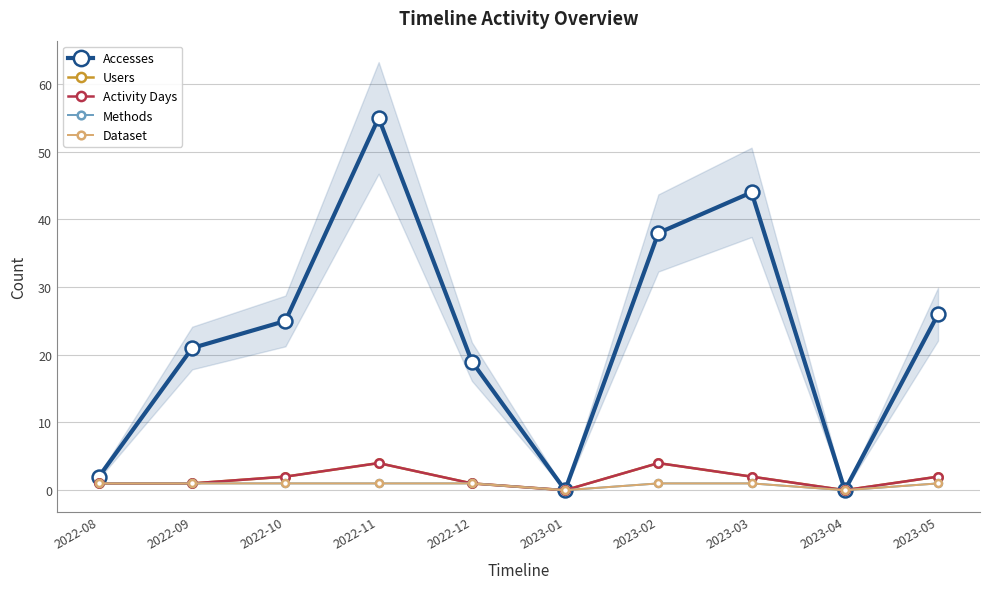

Reading left to right, transcribe all the data shown in this chart.

Accesses: 2	21	25	55	19	0	38	44	0	26
Users: 1	1	2	4	1	0	4	2	0	2
Activity Days: 1	1	2	4	1	0	4	2	0	2
Methods: 1	1	1	1	1	0	1	1	0	1
Dataset: 1	1	1	1	1	0	1	1	0	1